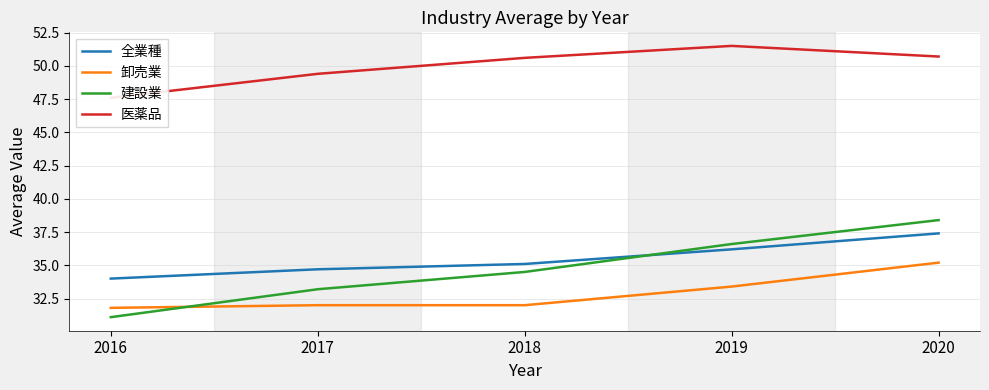

What is the lowest value of the 卸売業 series?

31.8